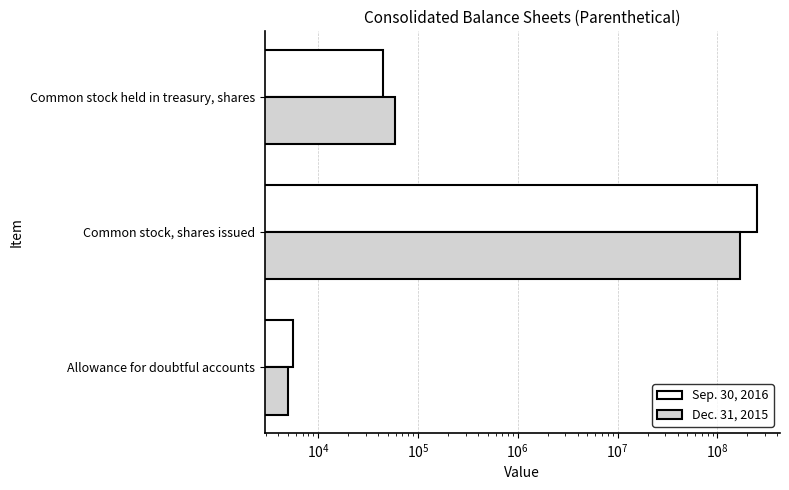

What is the difference between the highest and lowest values at Common stock held in treasury, shares?

14511